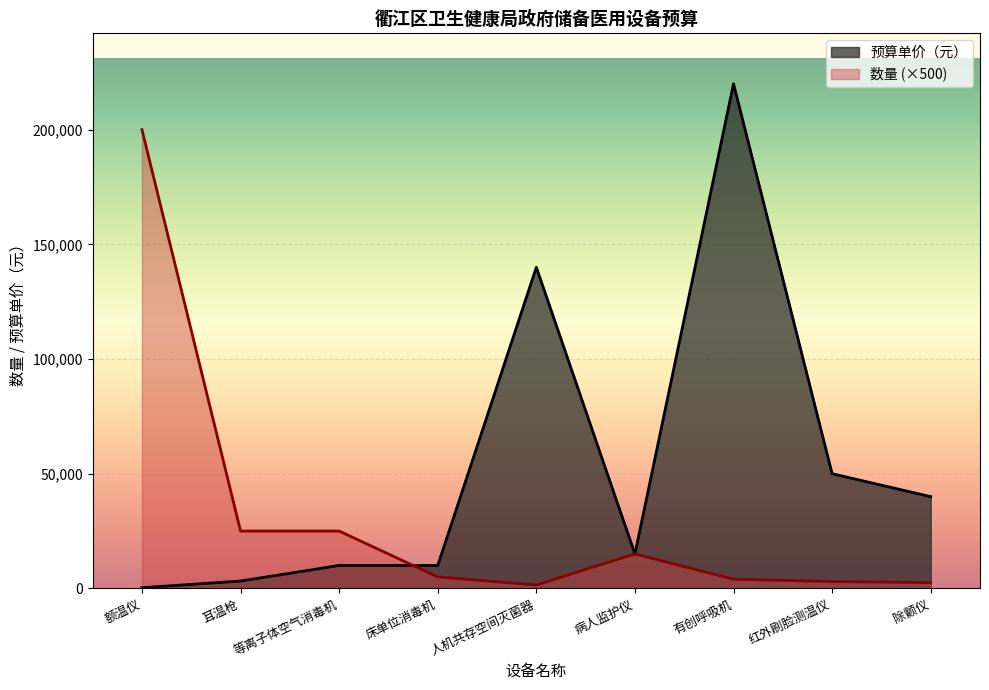

List the labels in order of 预算单价（元） value, largest first.

有创呼吸机, 人机共存空间灭菌器, 红外刷脸测温仪, 除颤仪, 病人监护仪, 等离子体空气消毒机, 床单位消毒机, 耳温枪, 额温仪